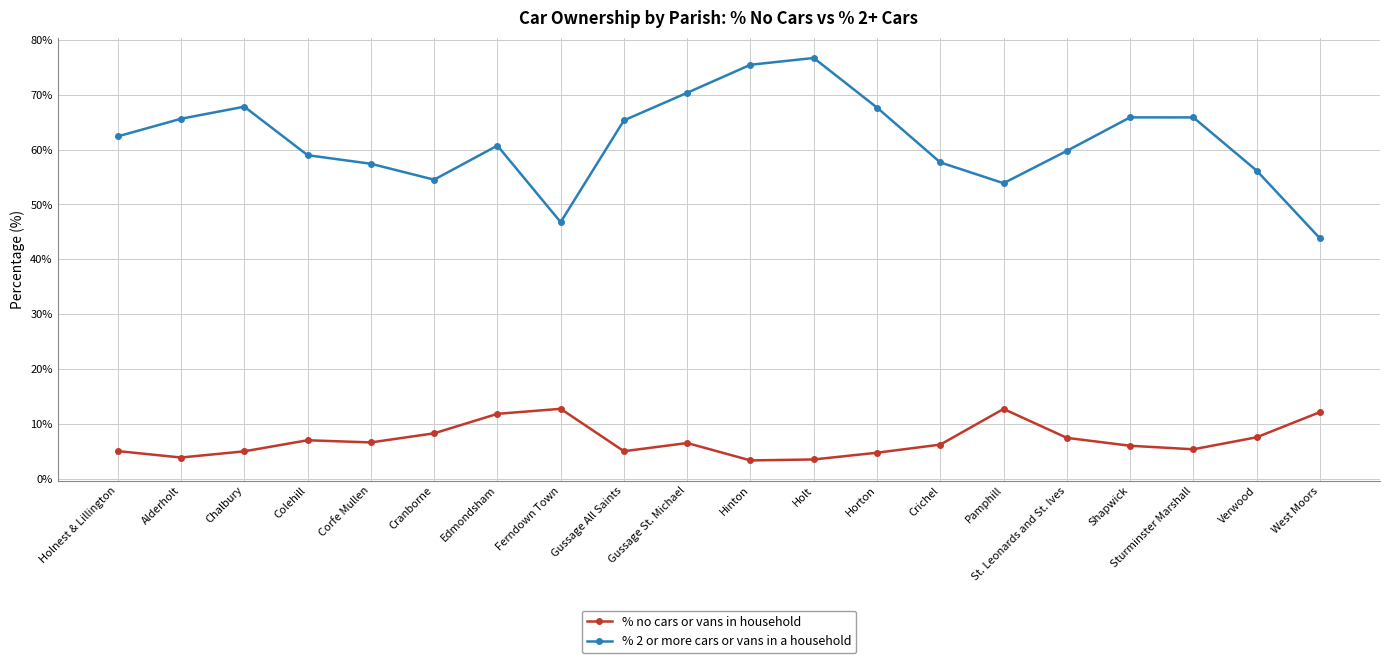

At Shapwick, list the series in order from smallest to largest.

% no cars or vans in household, % 2 or more cars or vans in a household